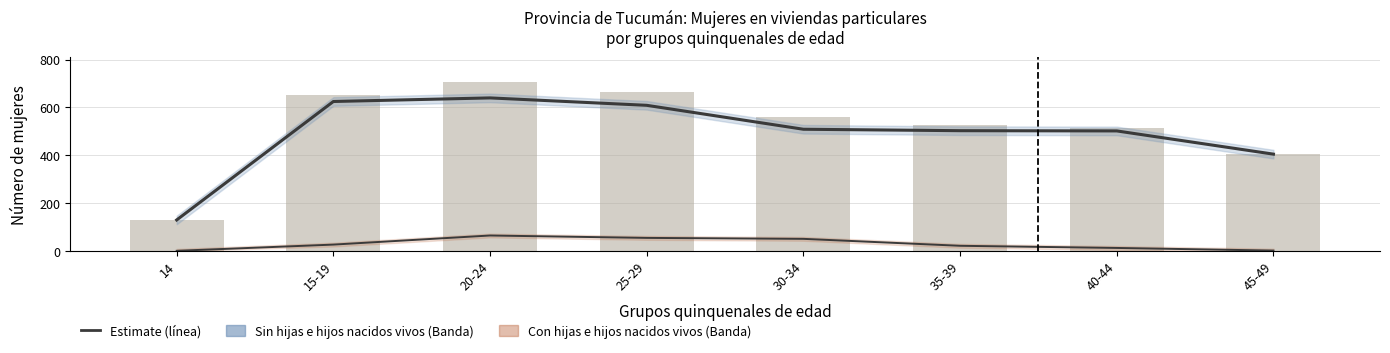

Which series changed the most between 25-29 and 45-49?

Sin hijas e hijos nacidos vivos